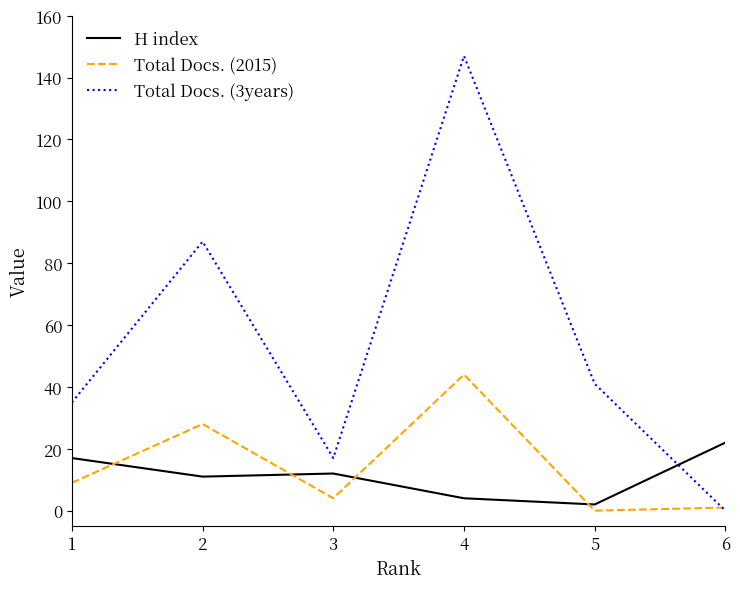

True or false: Total Docs. (3years) has more than 1 points higher than both neighbors.

True